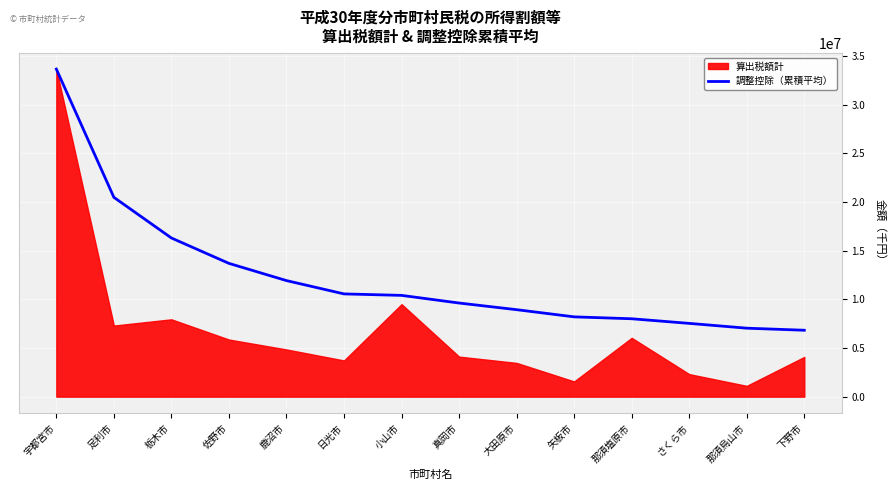

True or false: the data has more than 1 interior local peaks.

False